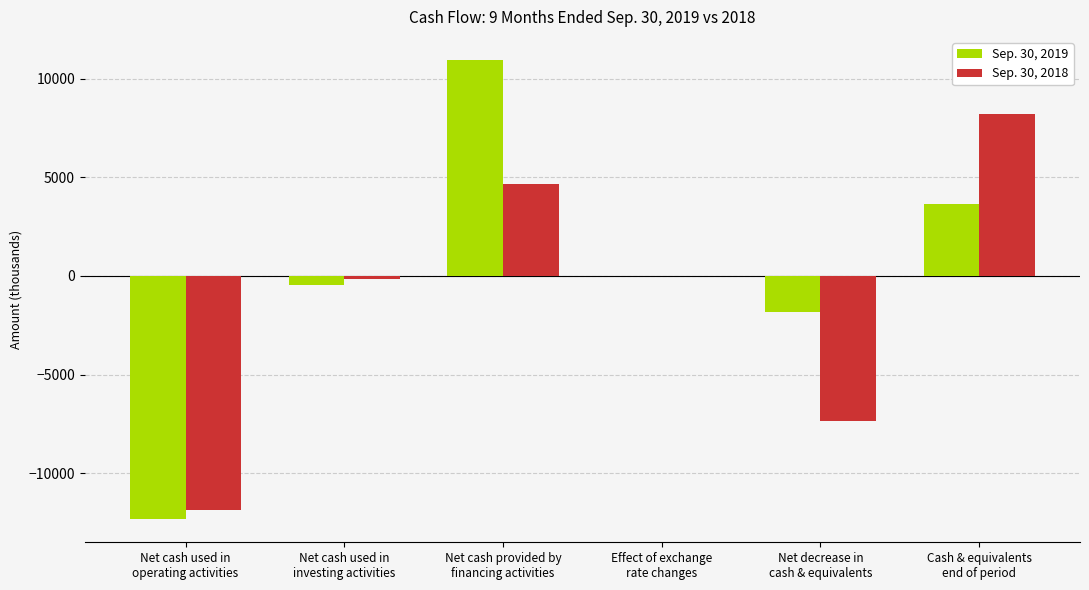

What is the sum of all Sep. 30, 2019 values?

-58